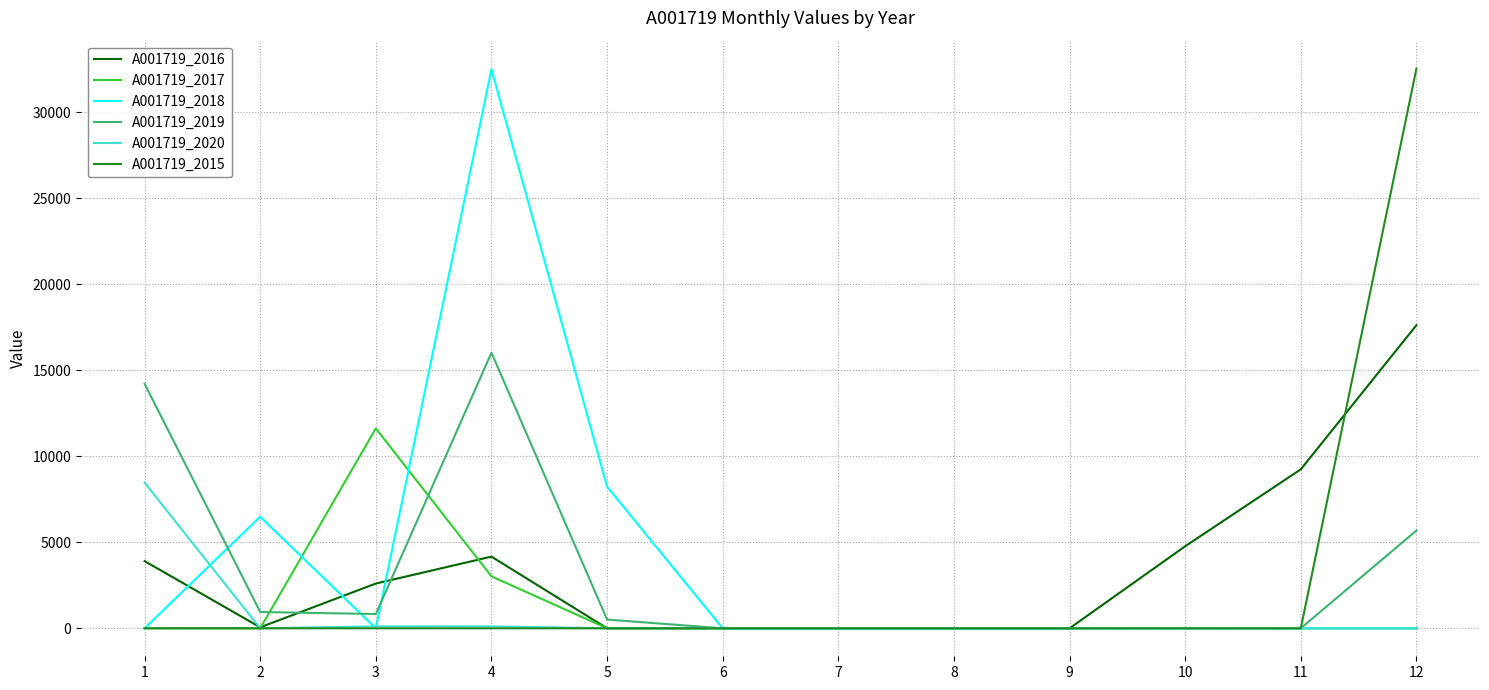

What is the greatest value displayed?

32537